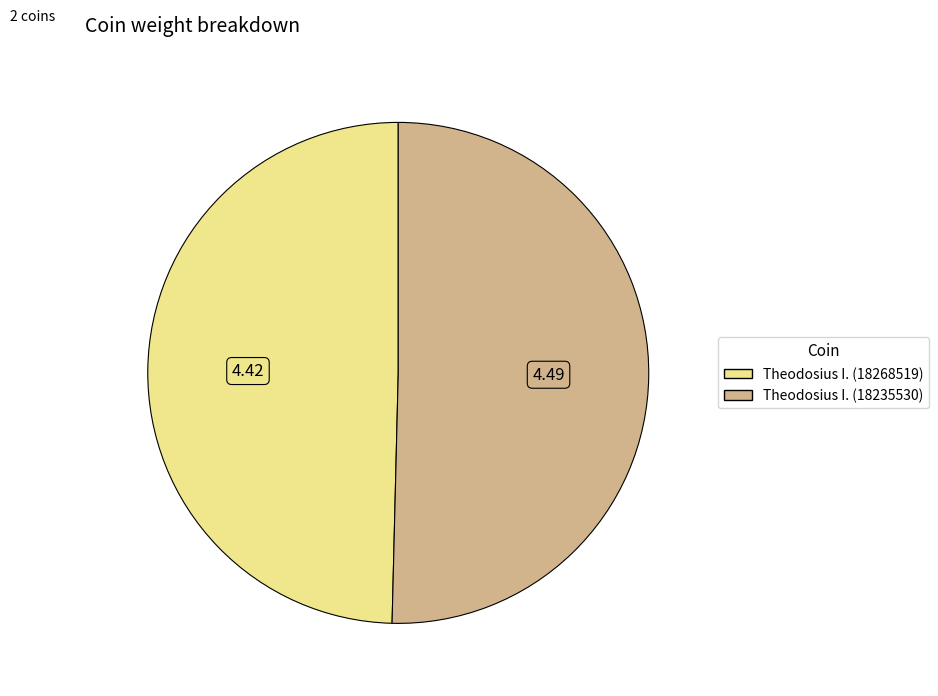

Does any single category account for the majority?

Yes